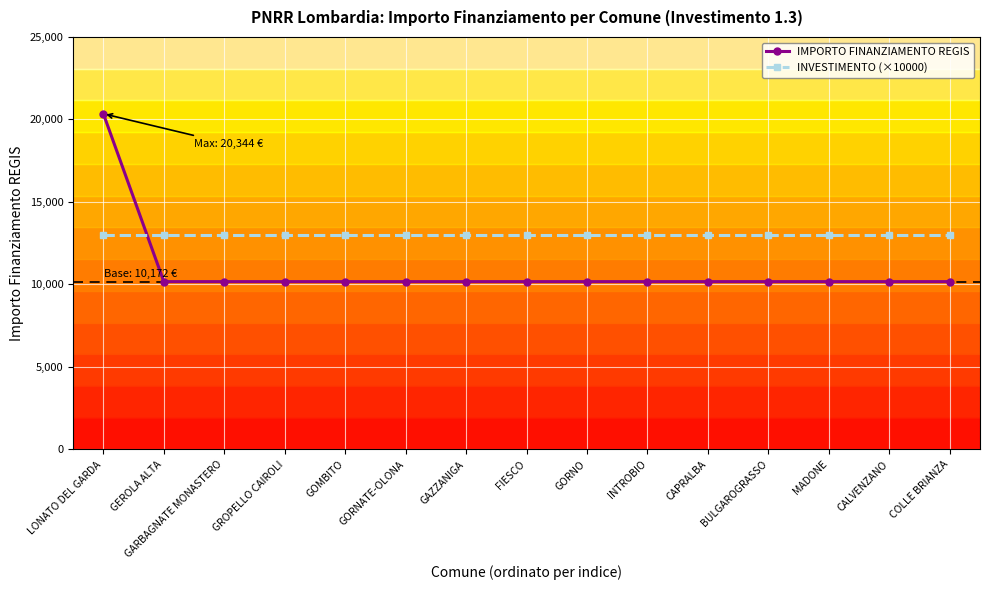

What is the label of the 12th point from the right?

GROPELLO CAIROLI